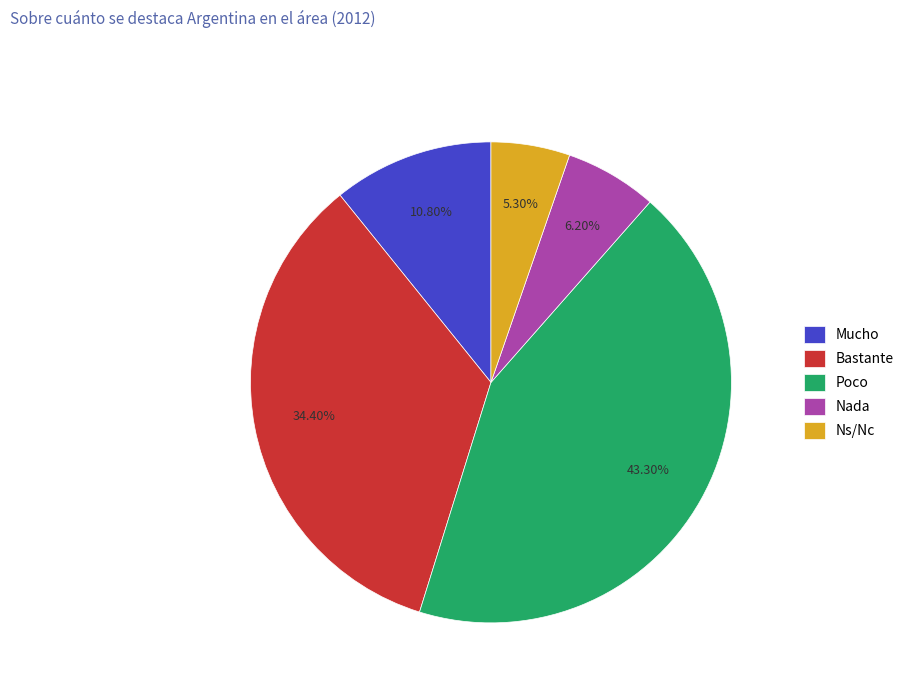

What percentage is the Nada slice, to the nearest percent?

6%